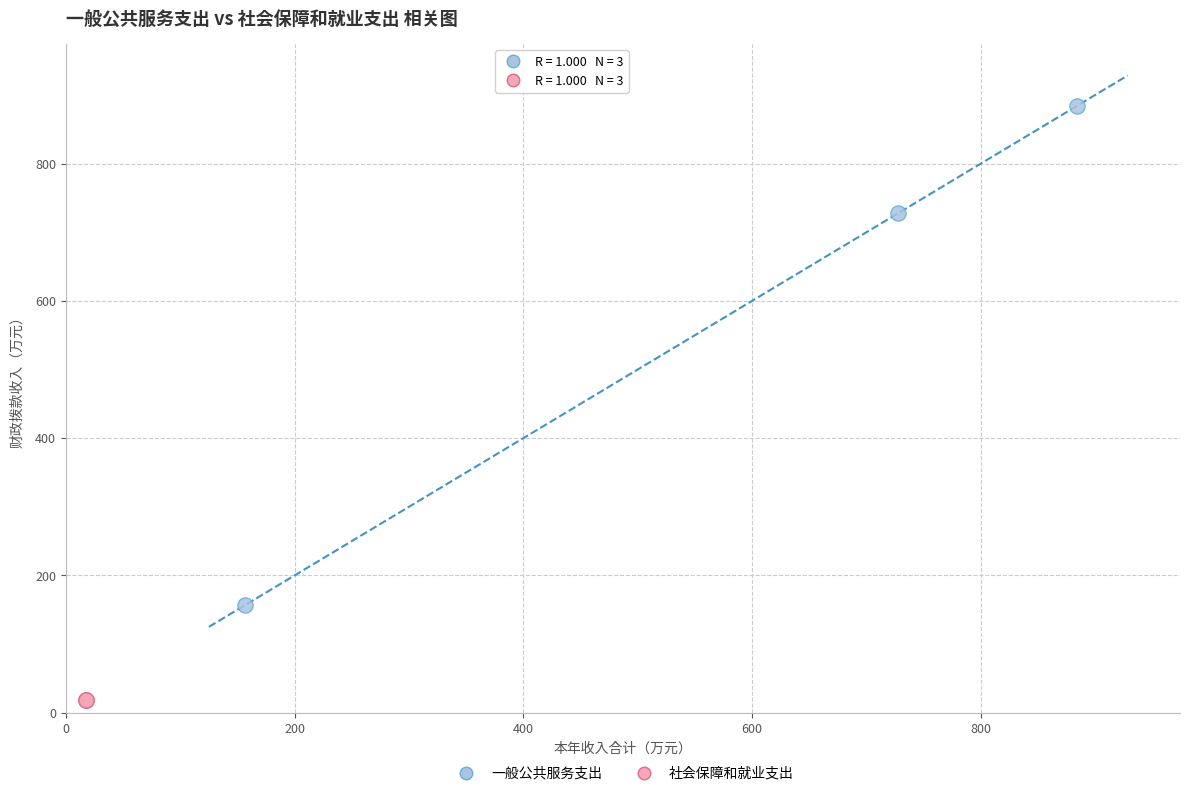

Which series reaches the minimum Y coordinate?

社会保障和就业支出